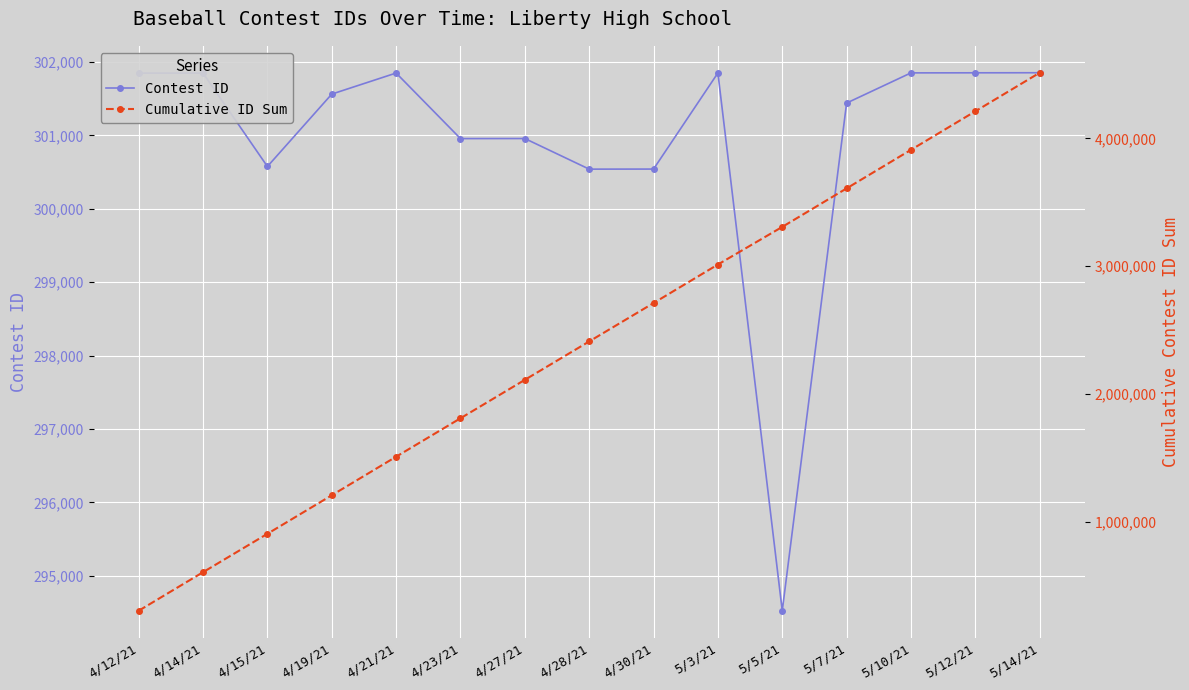

True or false: Cumulative ID Sum has more than 0 interior local peaks.

False